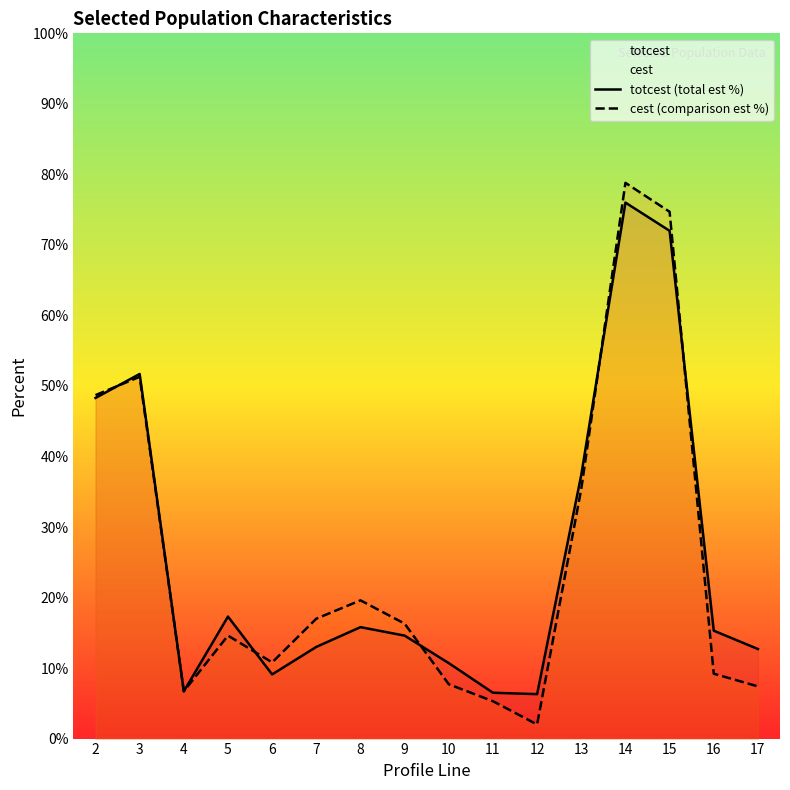

The totcest (total est %) series shows 12.7 at 17. True or false?

True